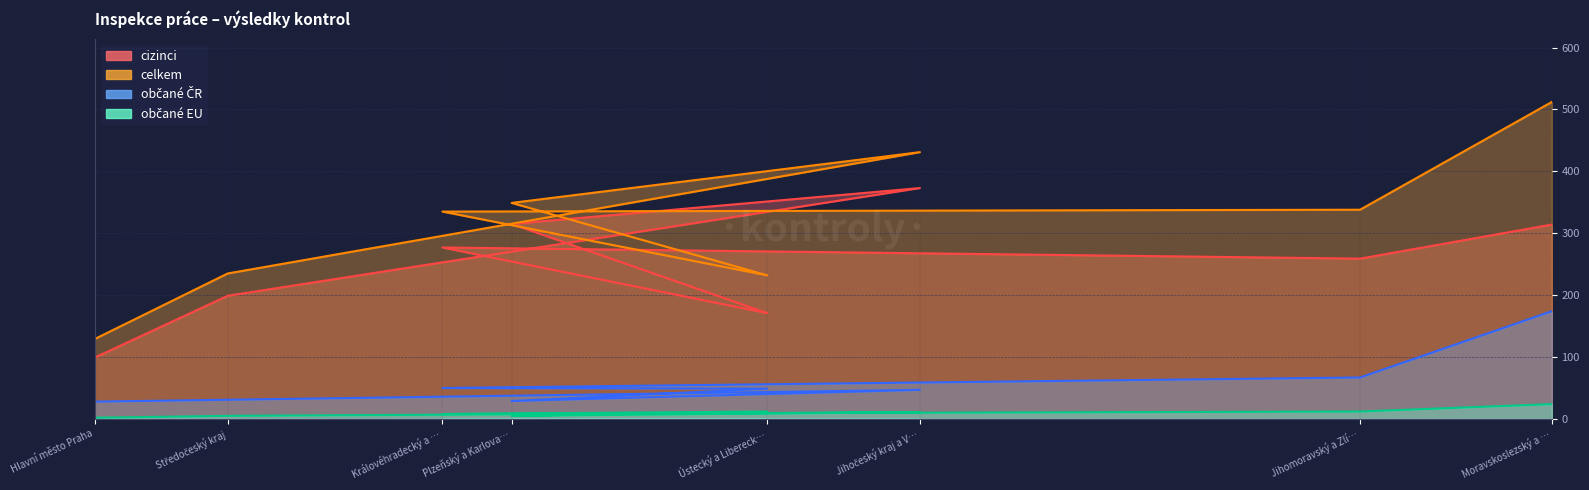

True or false: občané EU has more than 0 points higher than both neighbors.

True